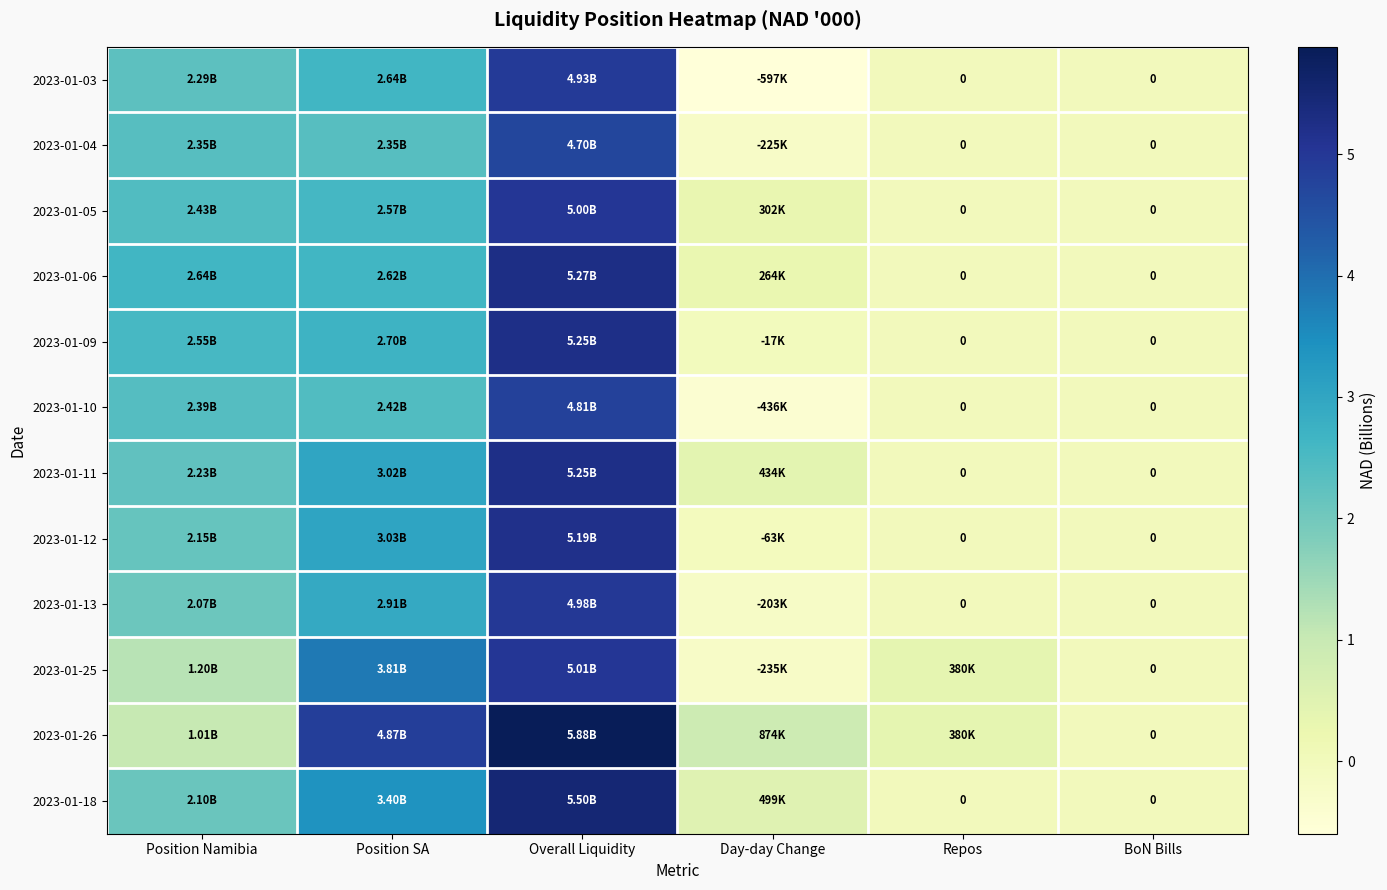

At Position Namibia, list the series in order from largest to smallest.

2023-01-06, 2023-01-09, 2023-01-05, 2023-01-10, 2023-01-04, 2023-01-03, 2023-01-11, 2023-01-12, 2023-01-18, 2023-01-13, 2023-01-25, 2023-01-26